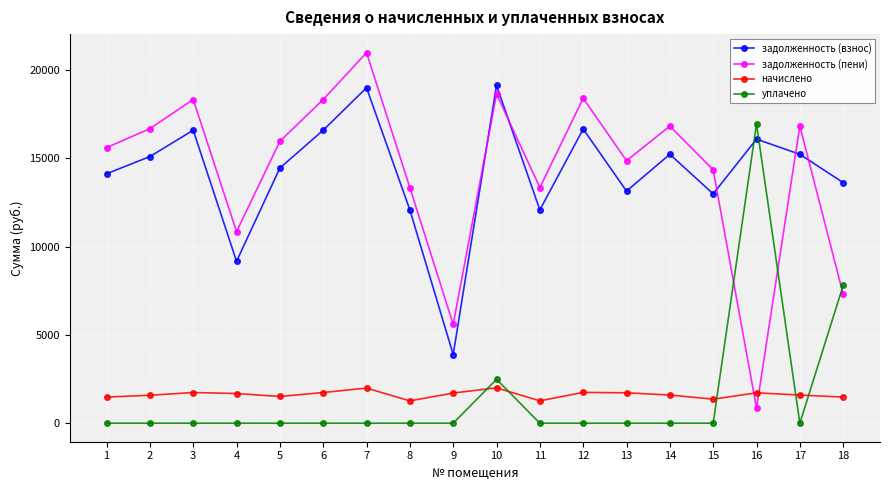

How many times do уплачено and начислено cross each other?

5